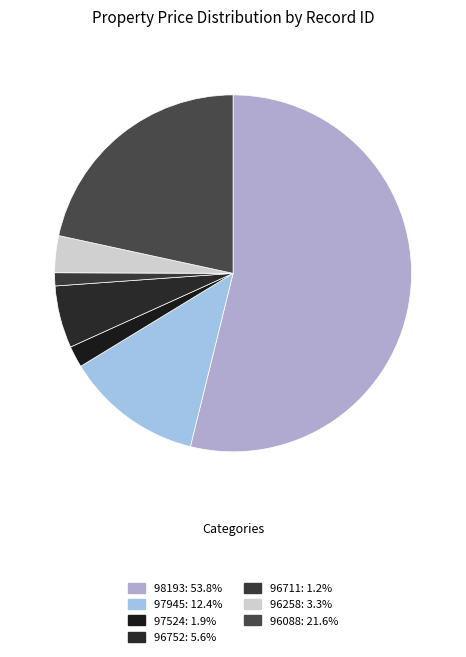

True or false: 96711 accounts for 12% of the total.

False